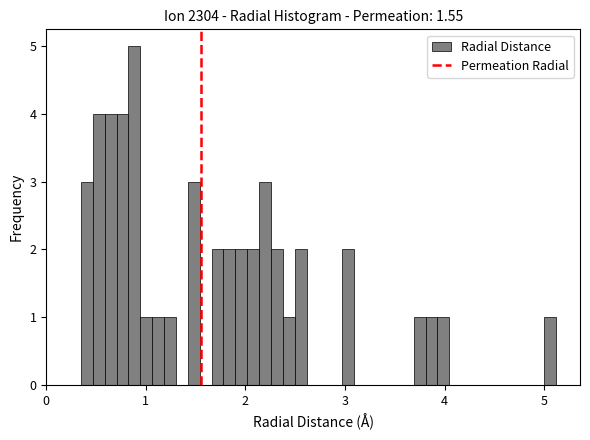

Read against the x-axis, roughly where is the centre of the tallest bar?

0.9